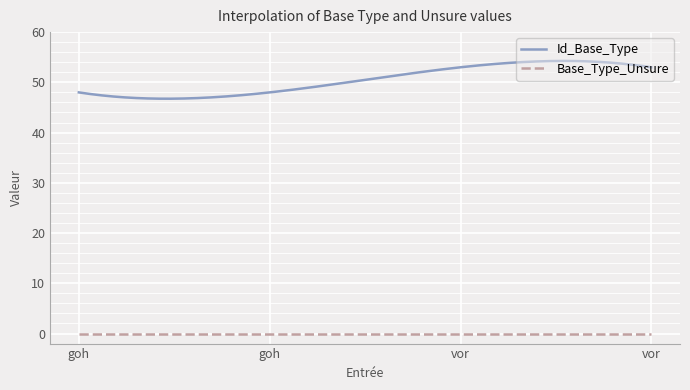

List the series in order of their peak value, lowest first.

Base_Type_Unsure, Id_Base_Type